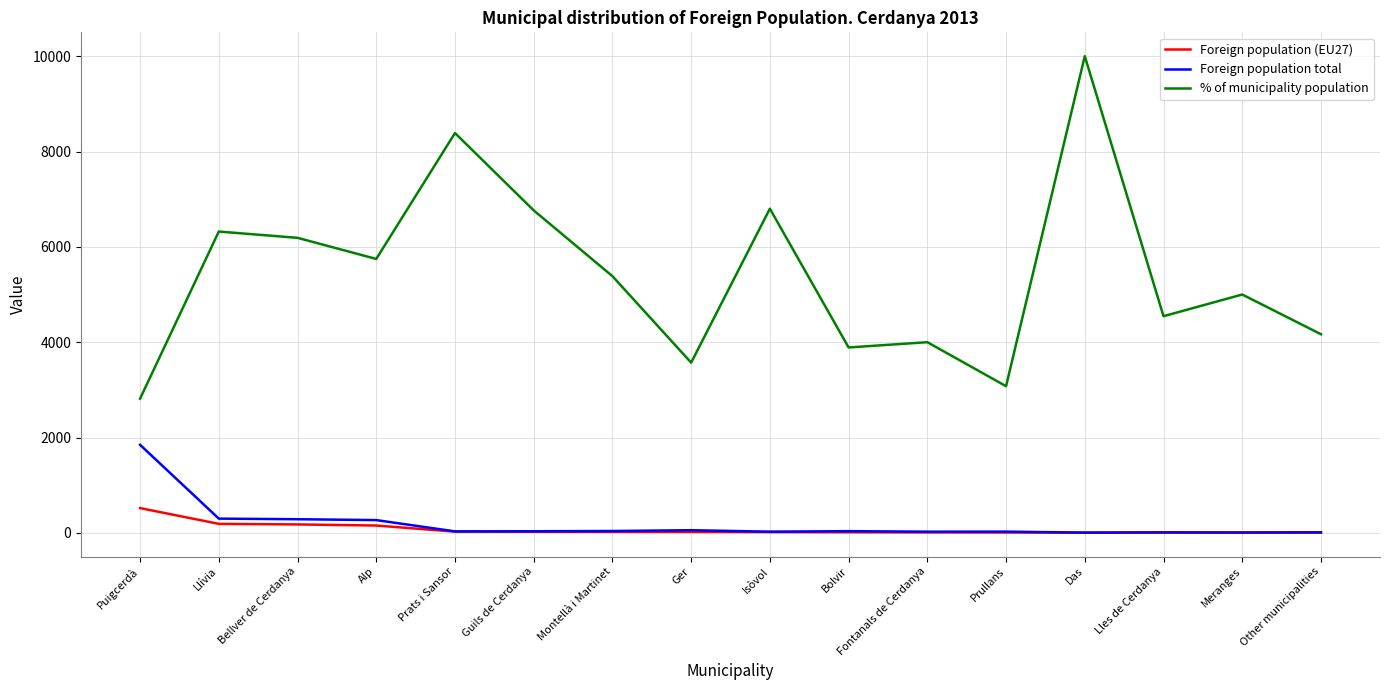

What is the maximum value shown in the chart?

10000